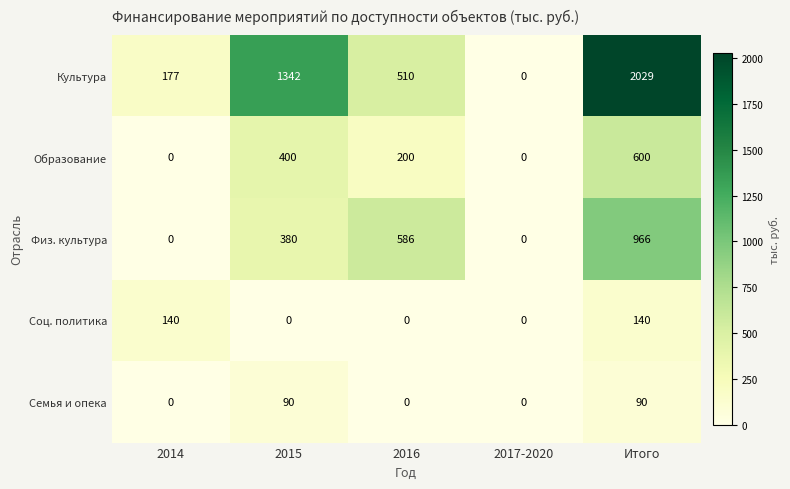

What is the difference between the highest and lowest values at 2014?

177